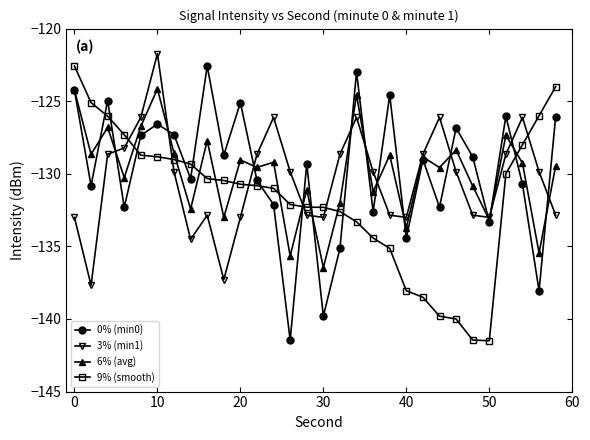

What is the minimum value shown in the chart?

-141.5